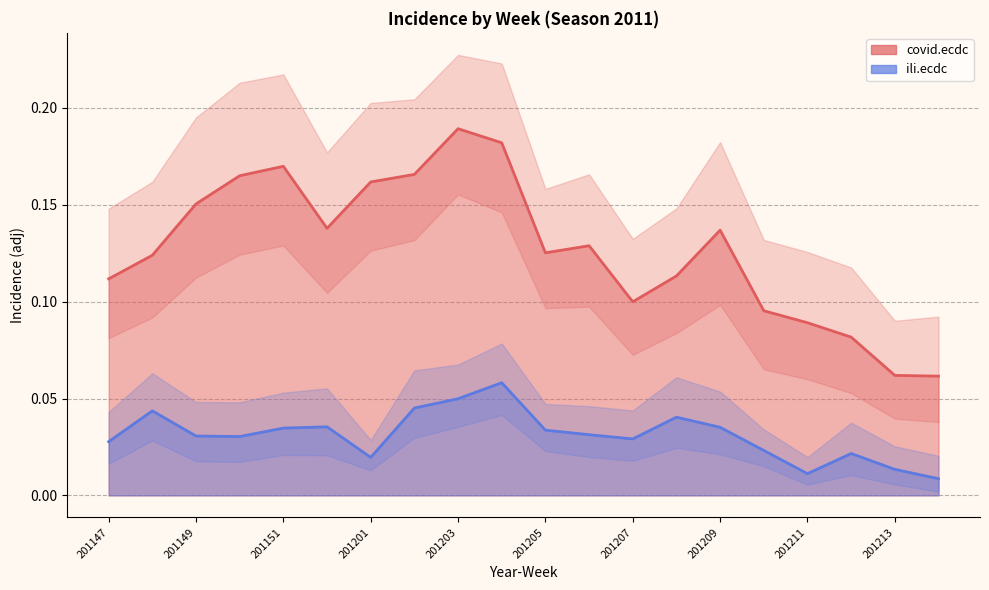

List the labels in order of covid.ecdc upper value, smallest first.

201213, 201214, 201212, 201211, 201210, 201207, 201147, 201208, 201205, 201148, 201206, 201152, 201209, 201149, 201201, 201202, 201150, 201151, 201204, 201203